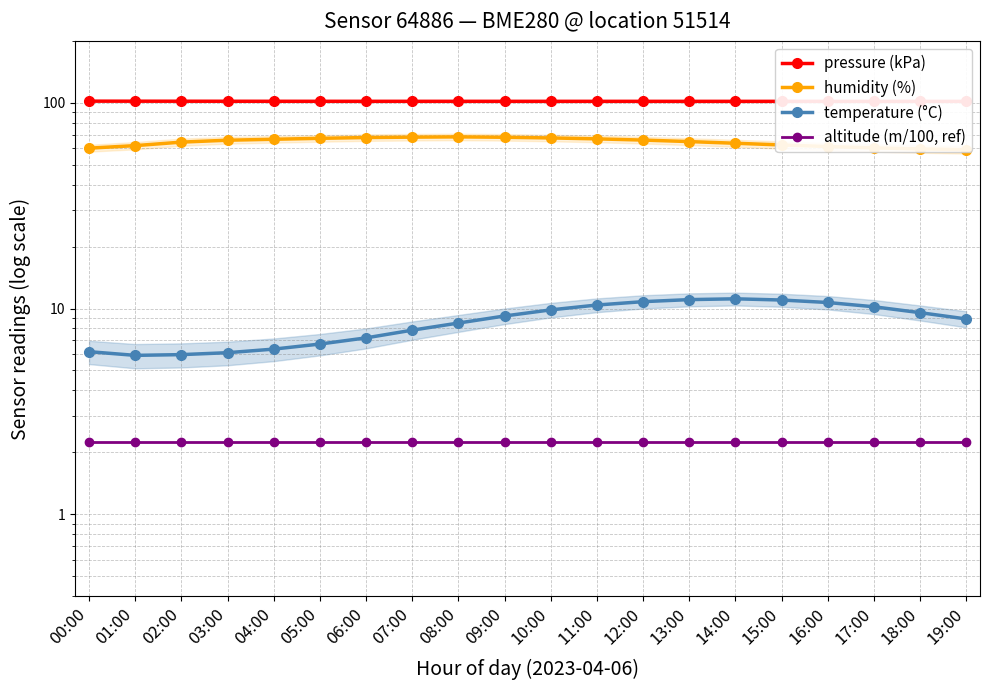

True or false: pressure (kPa) has more than 0 interior local peaks.

False